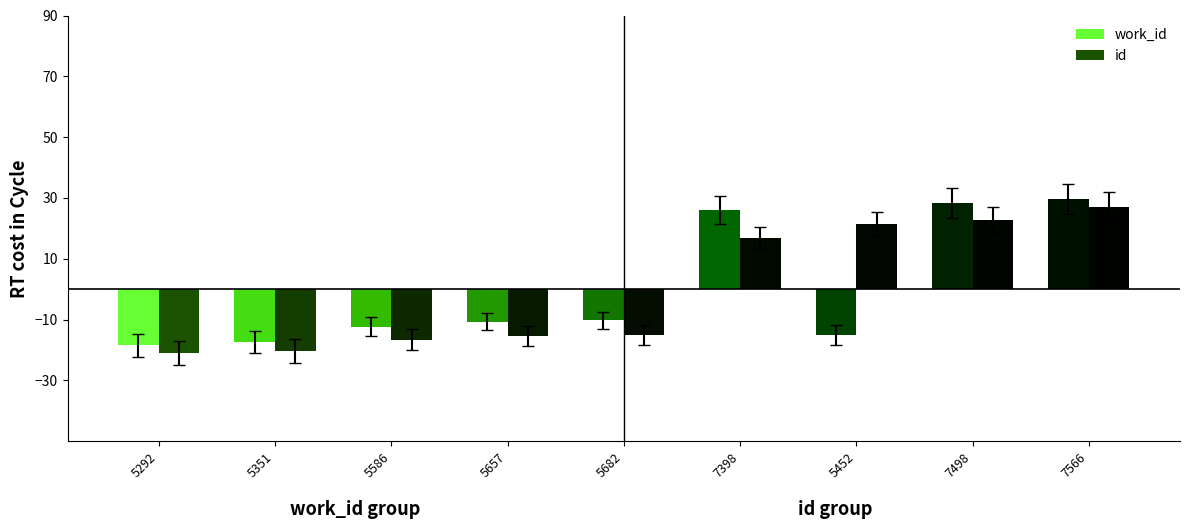

The work_id series shows -19.8 at 5452. True or false?

False